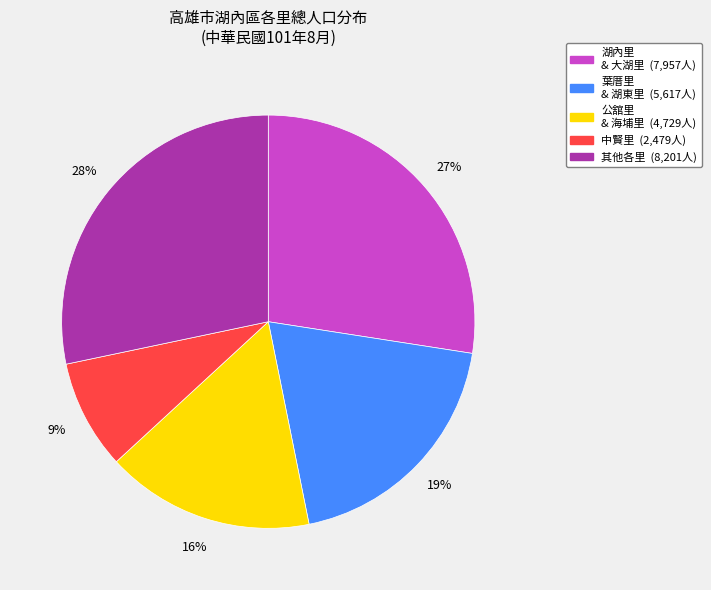

Is there a majority slice in this chart?

No